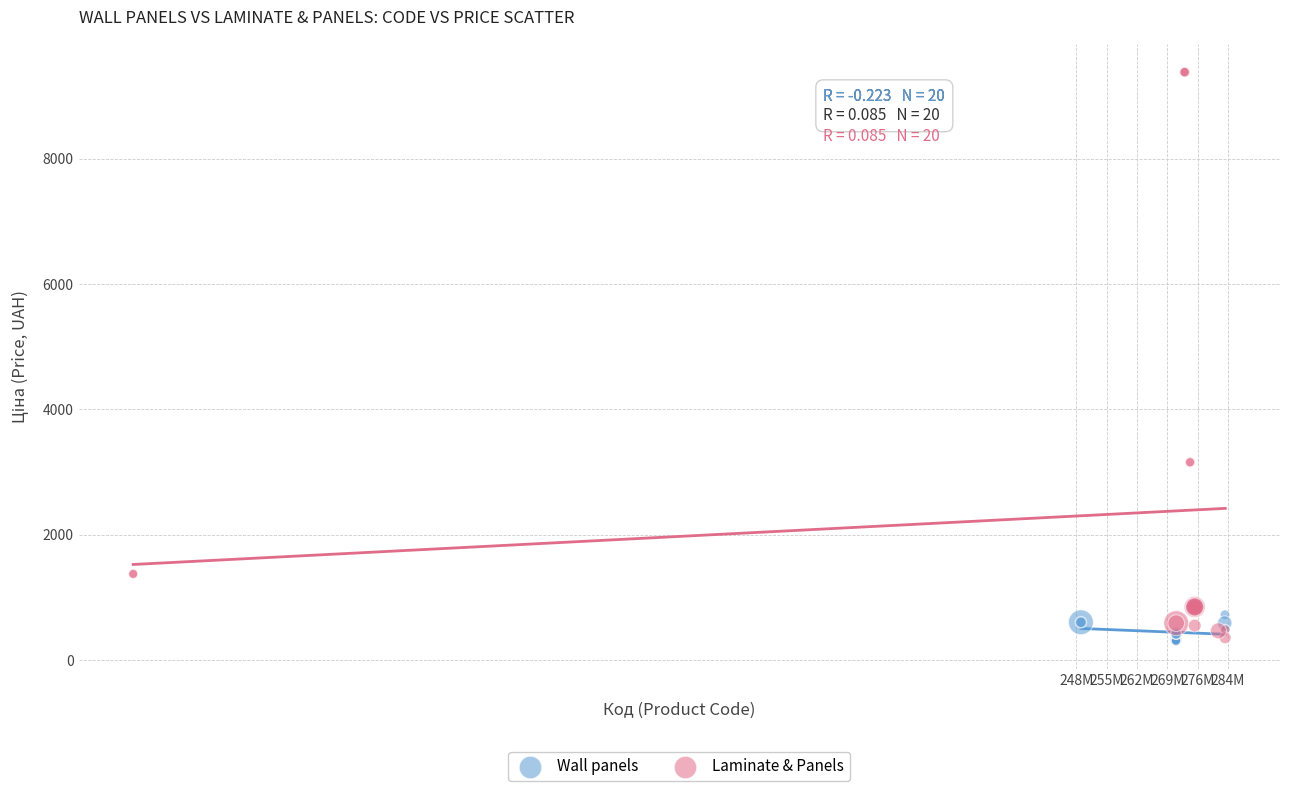

Which series has the largest Y range (max minus min)?

Laminate & Panels